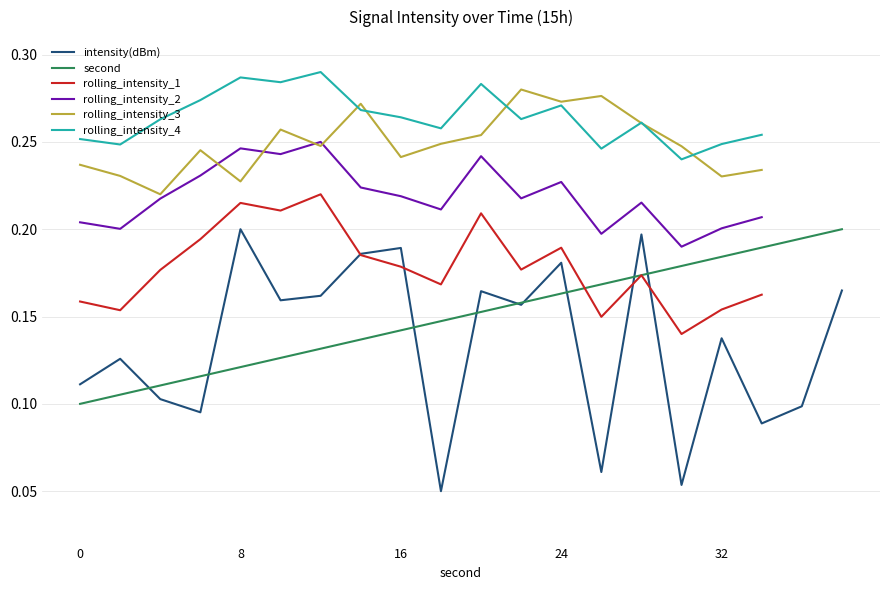

What is the smallest value displayed?

0.1